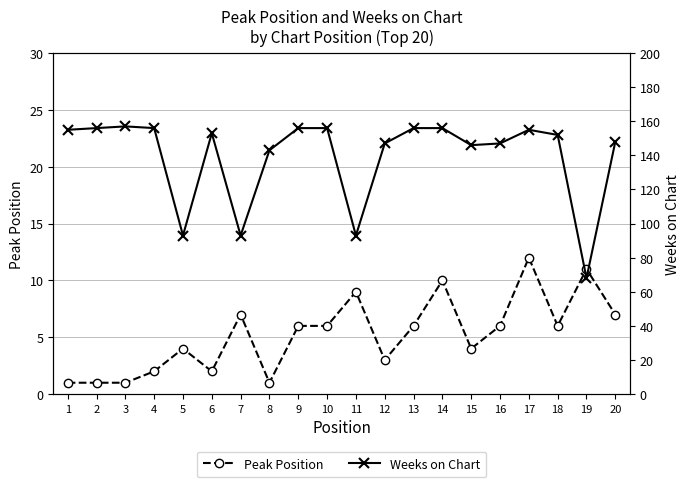

The Peak Position series shows 0 at 1. True or false?

False